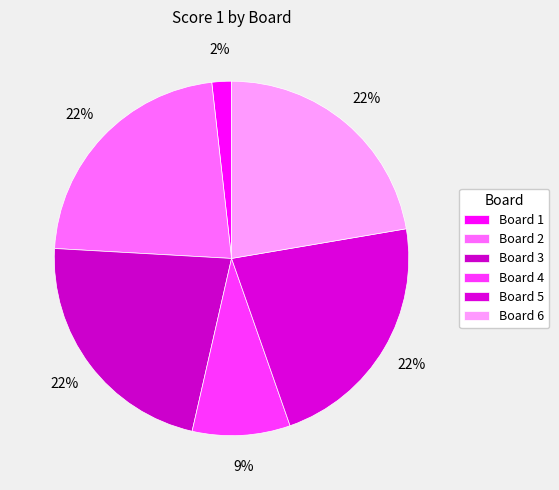

Which slice is the smallest?

Board 1